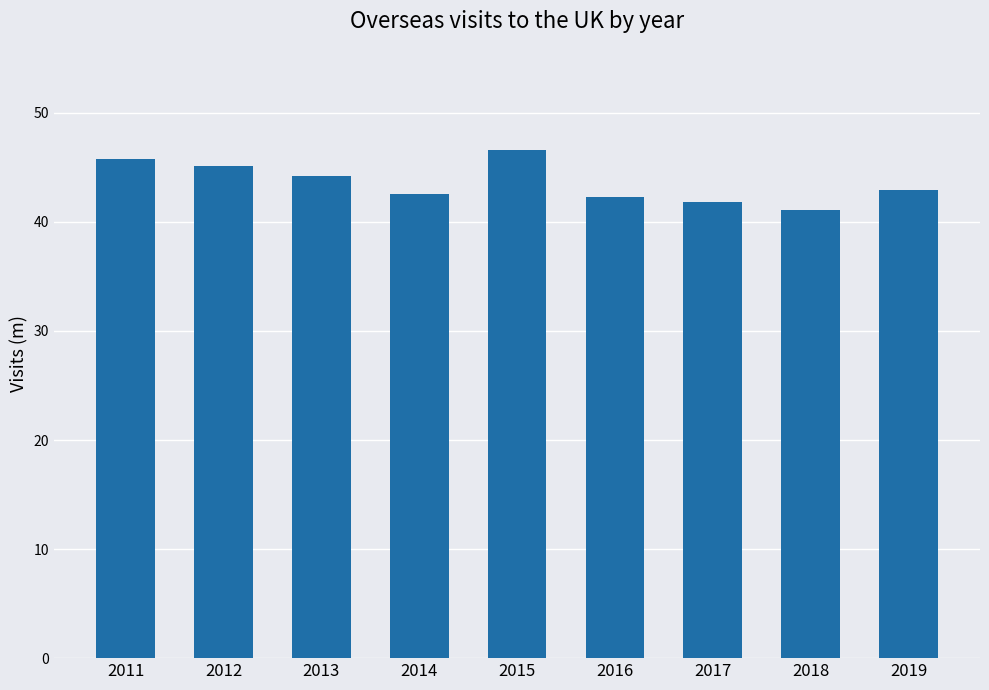

True or false: the data shows 46.6 at 2015.

True